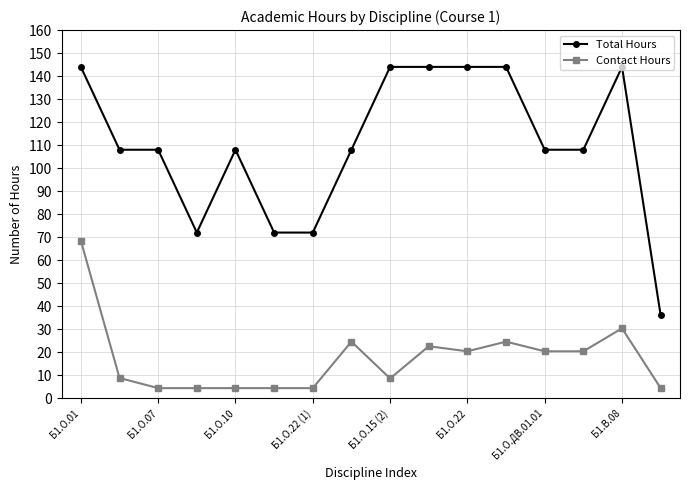

At how many categories does at least one series exceed 65?

15